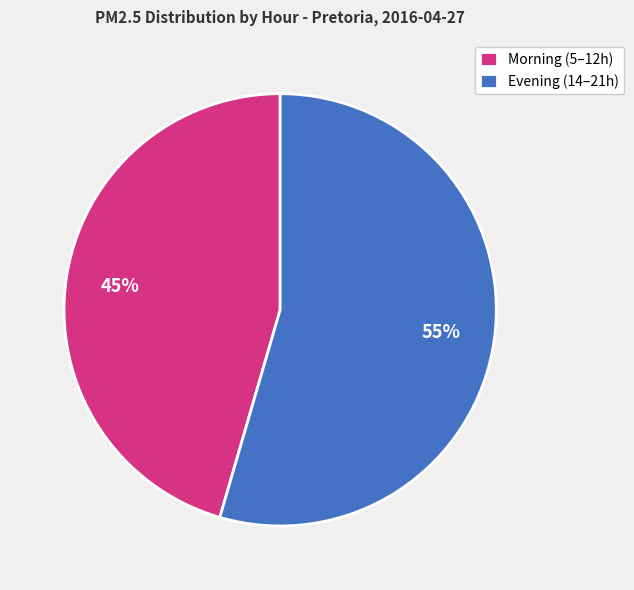

Does Morning (5–12h) account for over 50% of the chart?

No